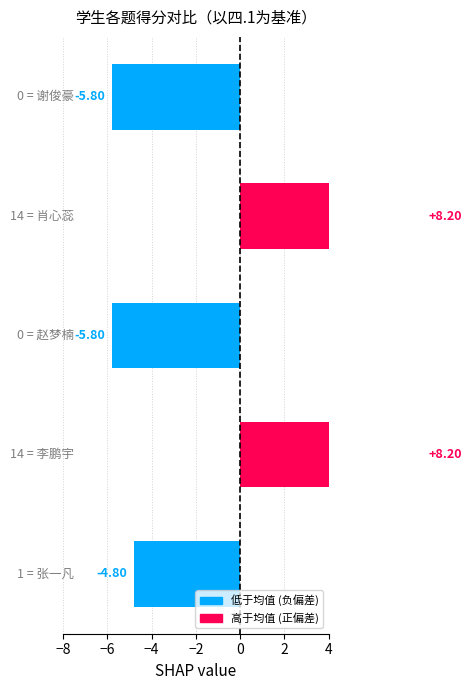

True or false: the data shows -5.8 at −4.

True